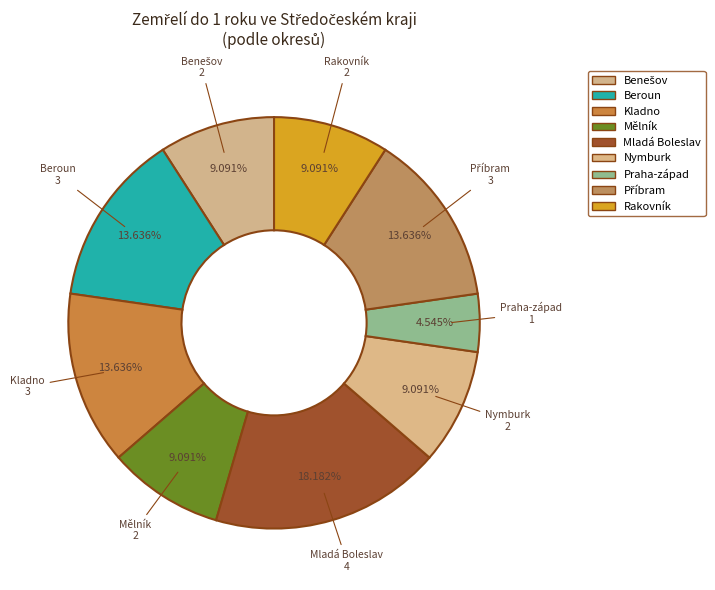

Is there a majority slice in this chart?

No